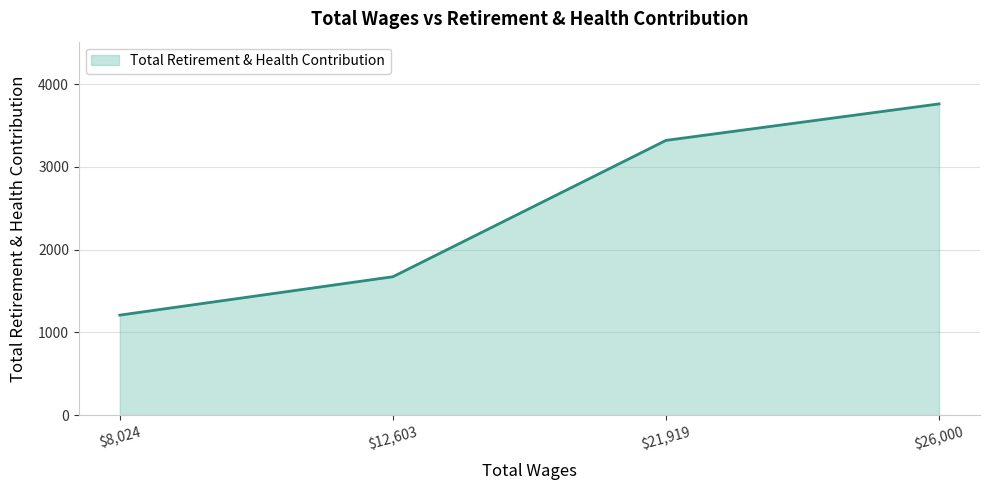

What is the maximum value shown in the chart?

3761